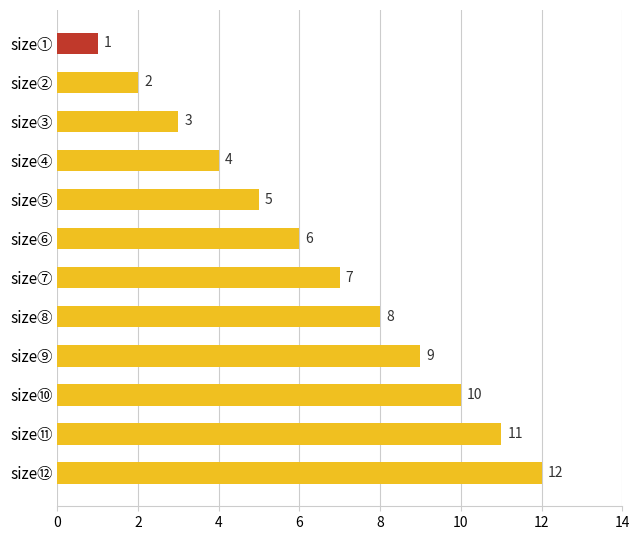

What position from the bottom is size③?

10